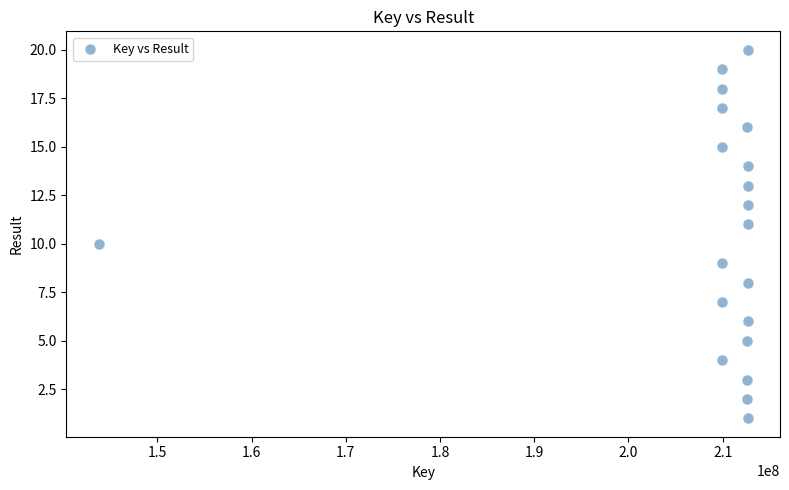

What is the range of X values (max minus min)?

68850233